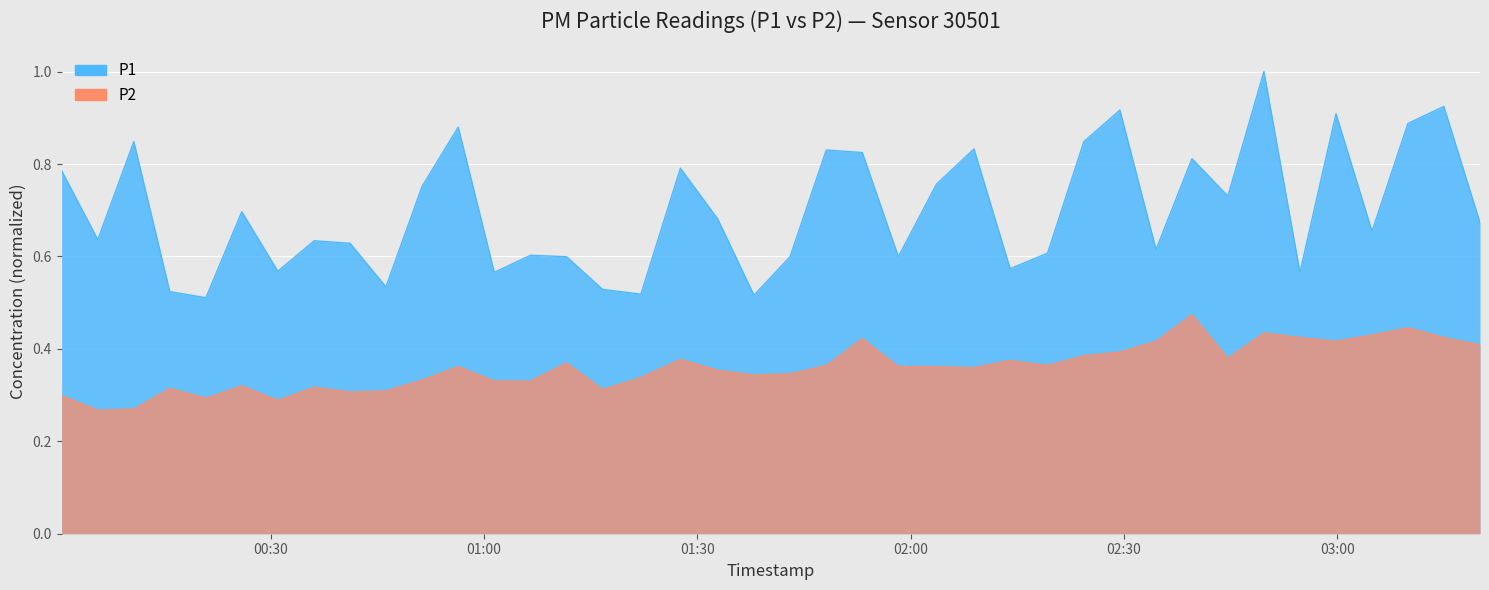

At which category is the sum across all series the highest?

2023-05-19T02:49:41